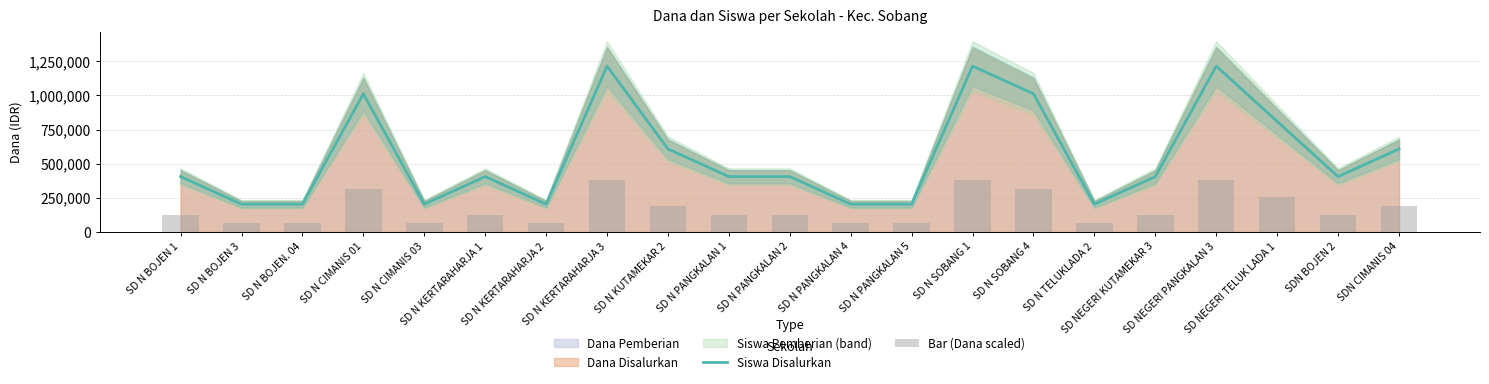

How many data points in Bar (Dana scaled) are above 126000?

14